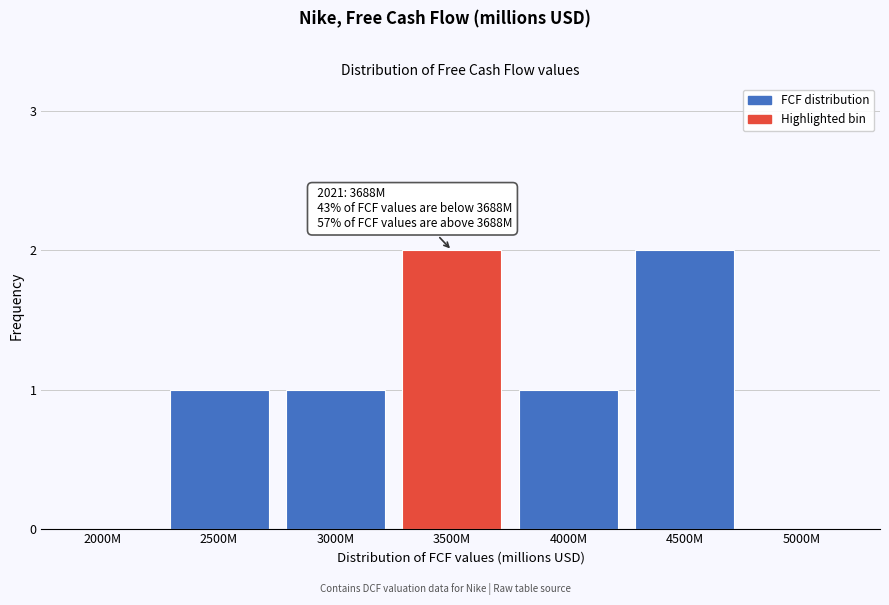

Reading left to right, what are all the values shown in this chart?

2000M=0	2500M=1	3000M=1	3500M=2	4000M=1	4500M=2	5000M=0